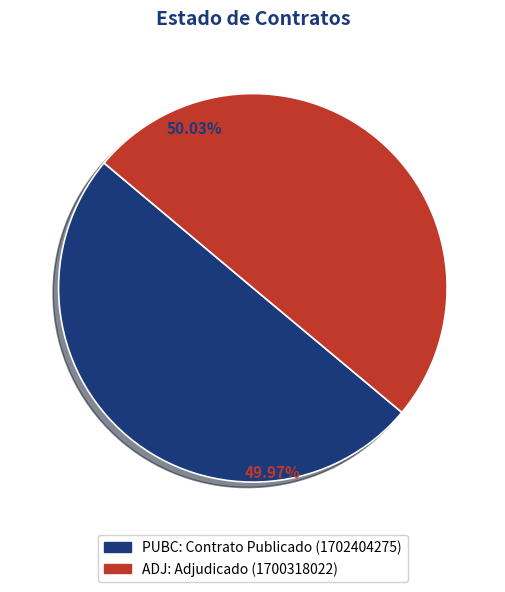

What percentage is the PUBC slice, to the nearest percent?

50%